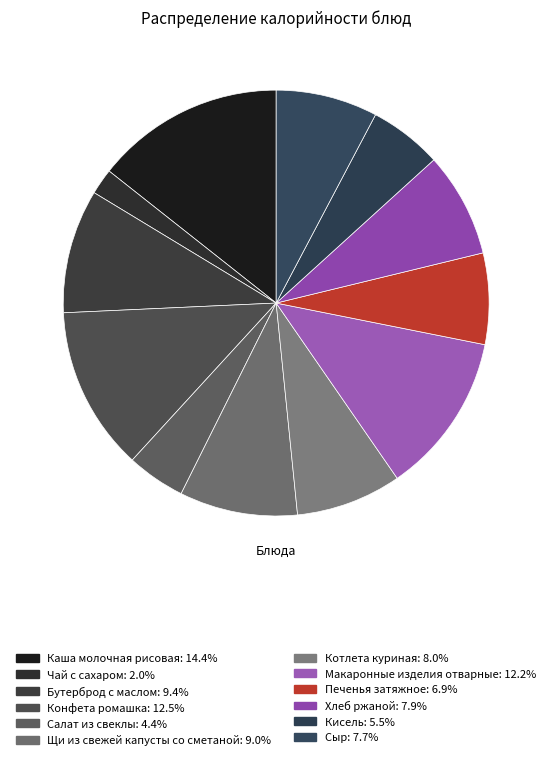

Approximately how many times larger is the value at Чай с сахаром compared to Котлета куриная?

0.2